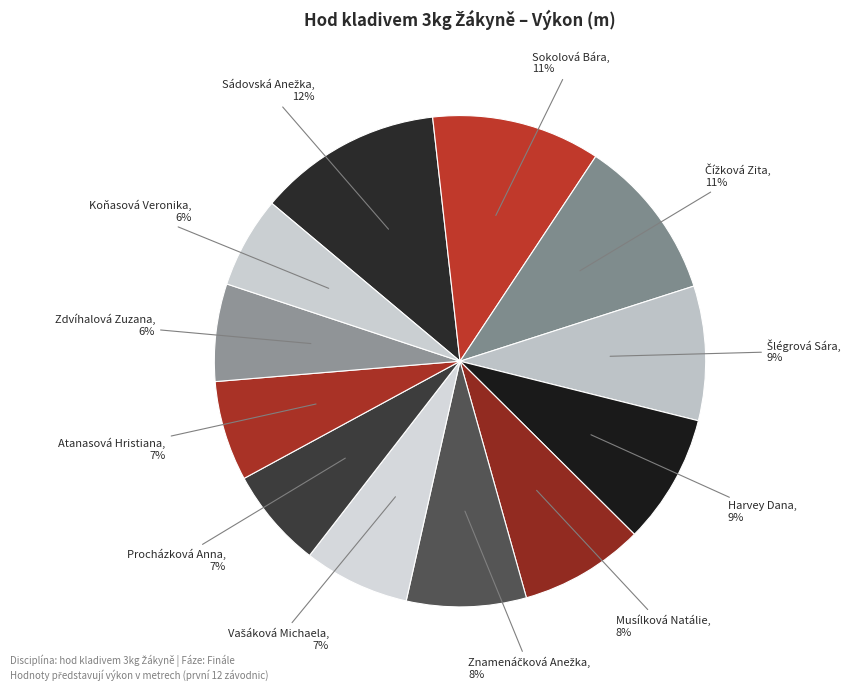

How many segments does this pie chart have?

12